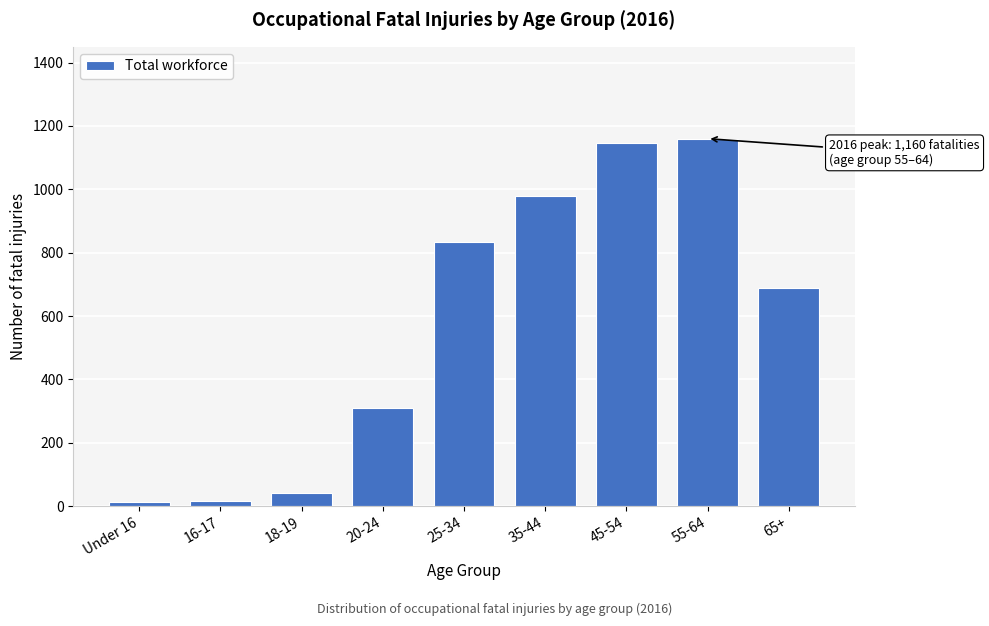

What is the sum of all values?

5189